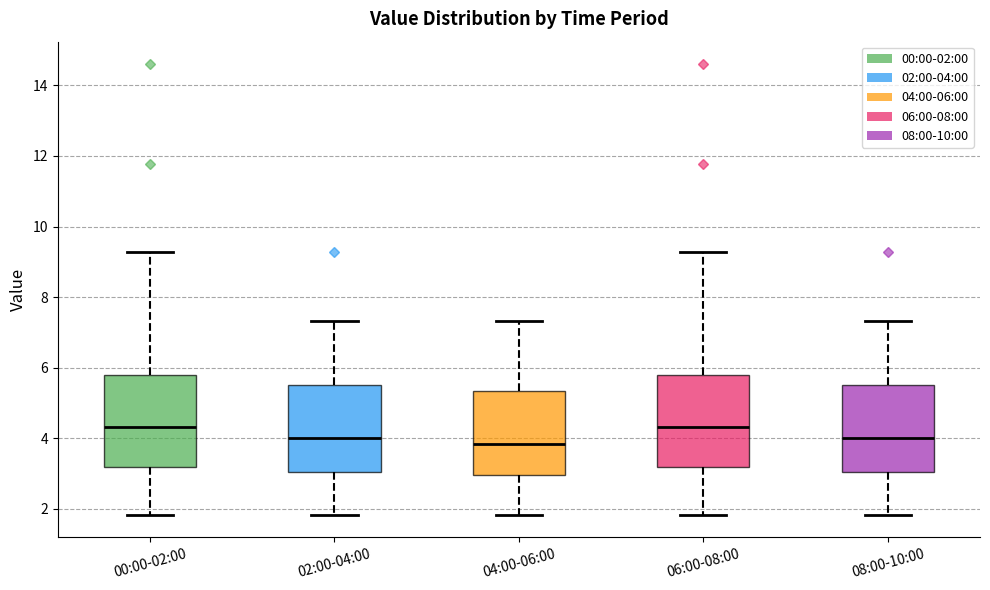

Where is the lower edge of the box for 02:00-04:00 on the y-axis? The values are not printed on the chart, so give them approximately, as read against the axis.

3.0